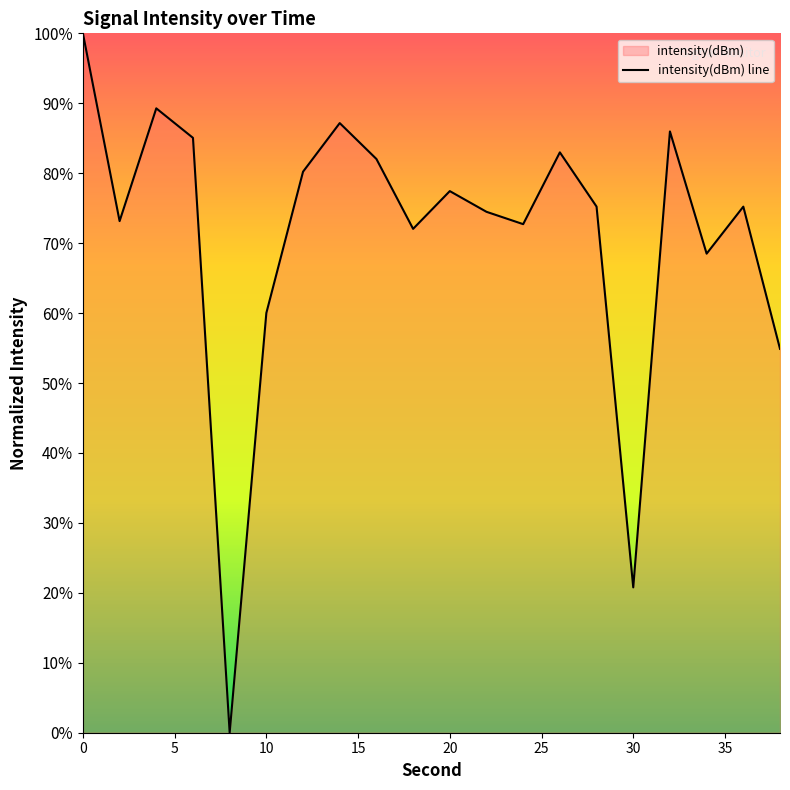

What is the sum of all values?

1417.2